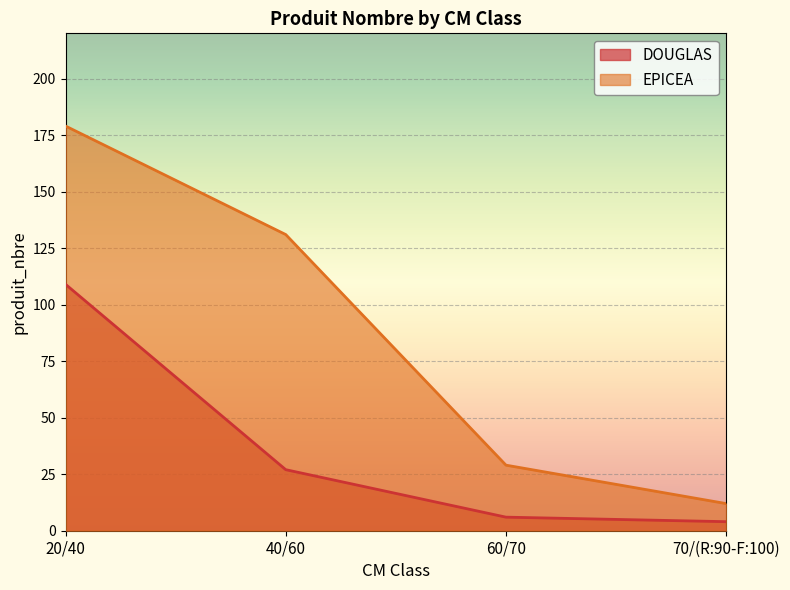

What is the approximate value of EPICEA at 60/70, to the nearest 10?

30